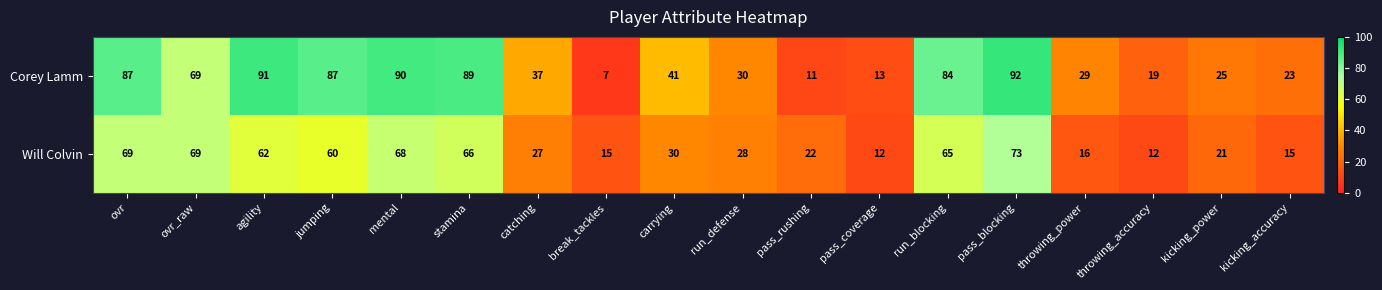

What is the sum of the Will Colvin values at kicking_power and carrying?

51